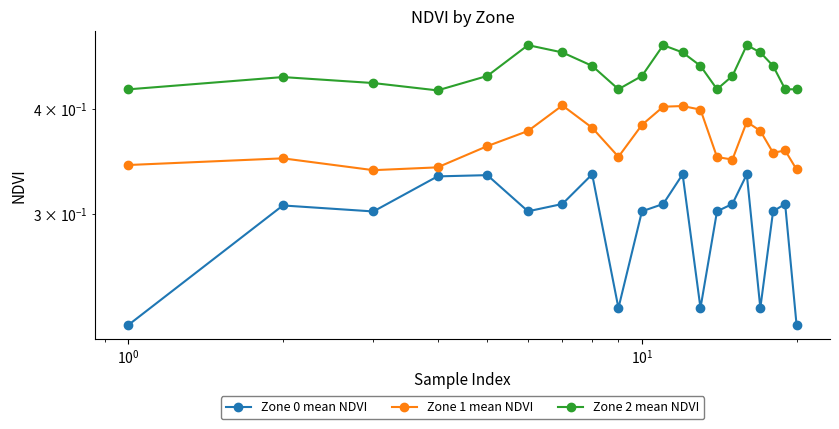

Count the number of categories in the chart.

20